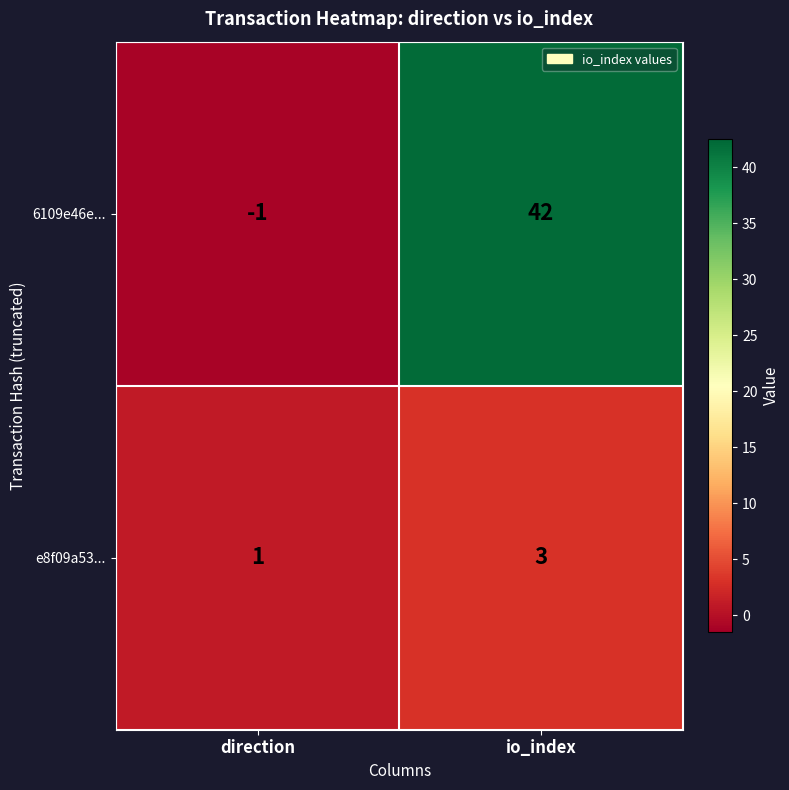

Where is e8f09a53... nearest to the value 2?

direction